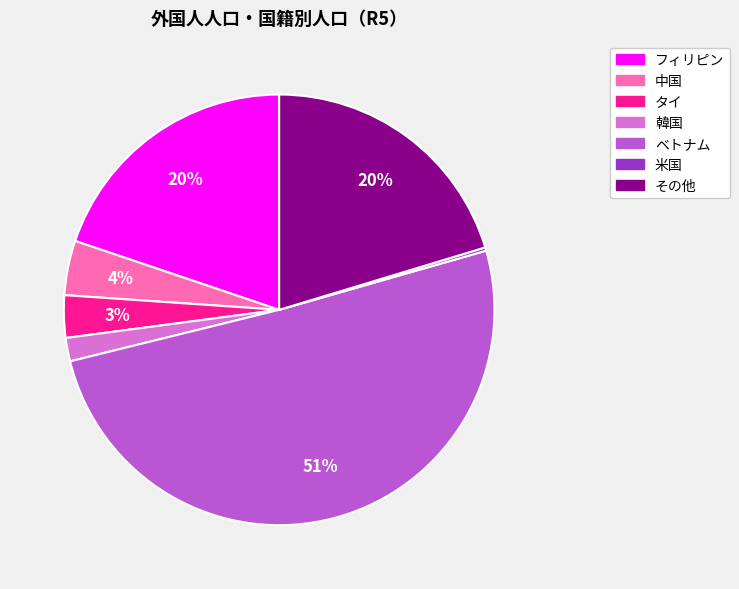

Is it true that フィリピン is 10% of the pie?

False